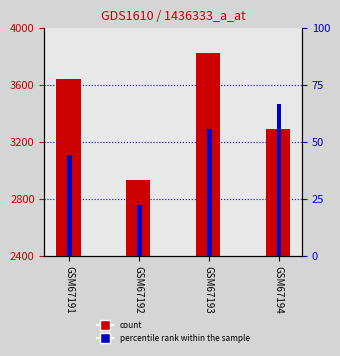

Which category has the lowest value across all series?

GSM67192